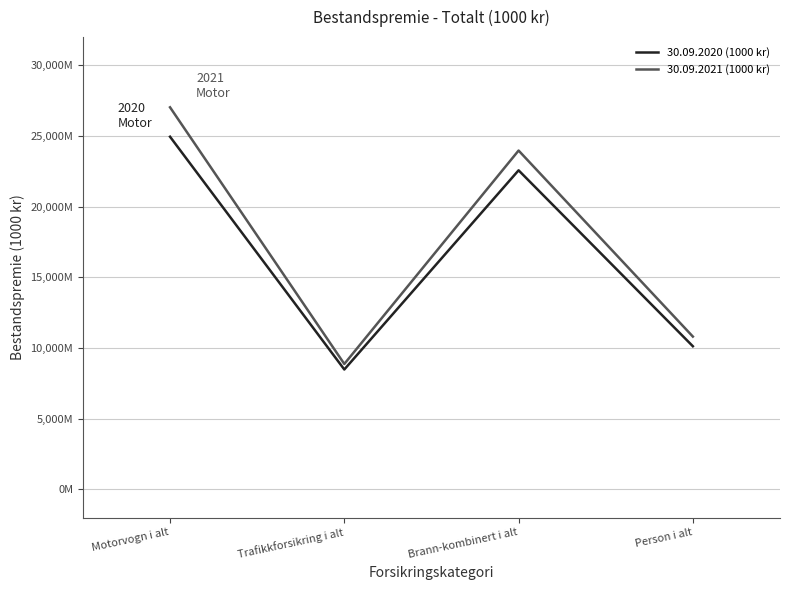

Is this an area chart (filled region under the line)?

No